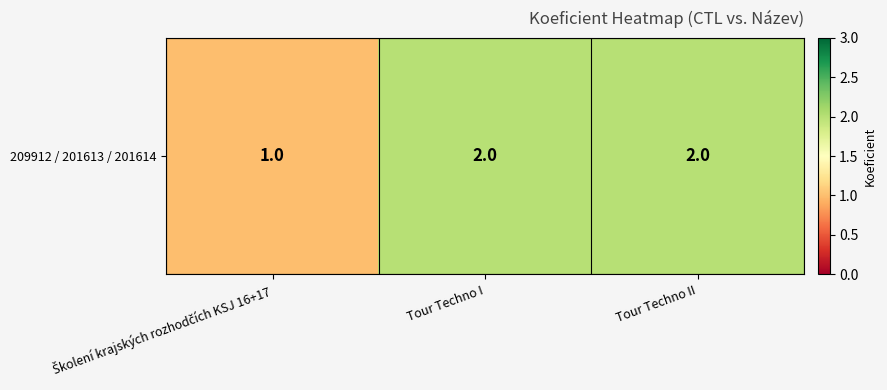

Rank the categories by value from highest to lowest.

Tour Techno I, Tour Techno II, Školení krajských rozhodčích KSJ 16+17